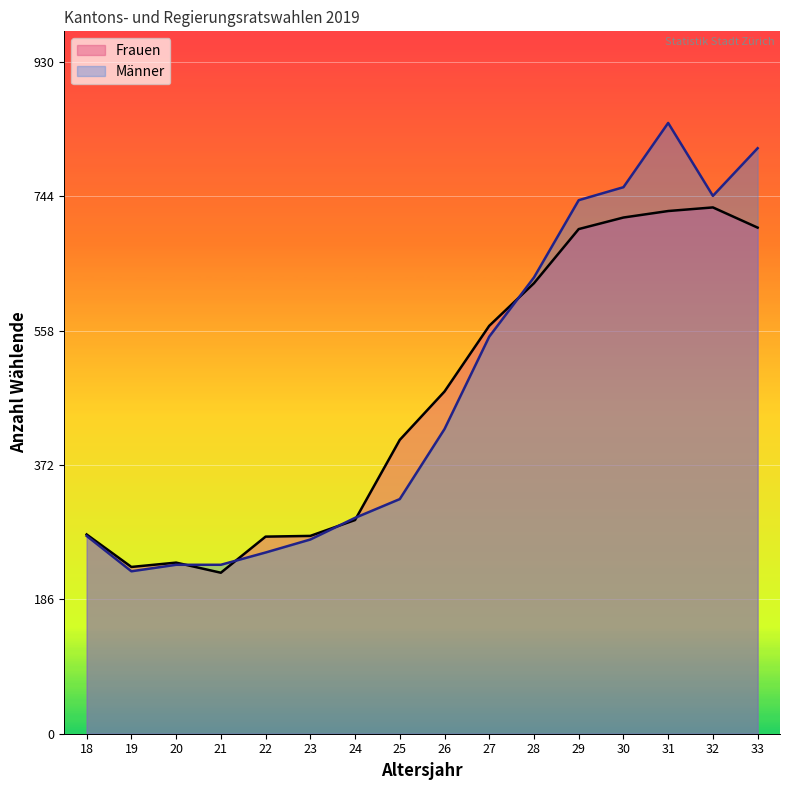

What value does the Frauen series have at 25, to the nearest 50?

400